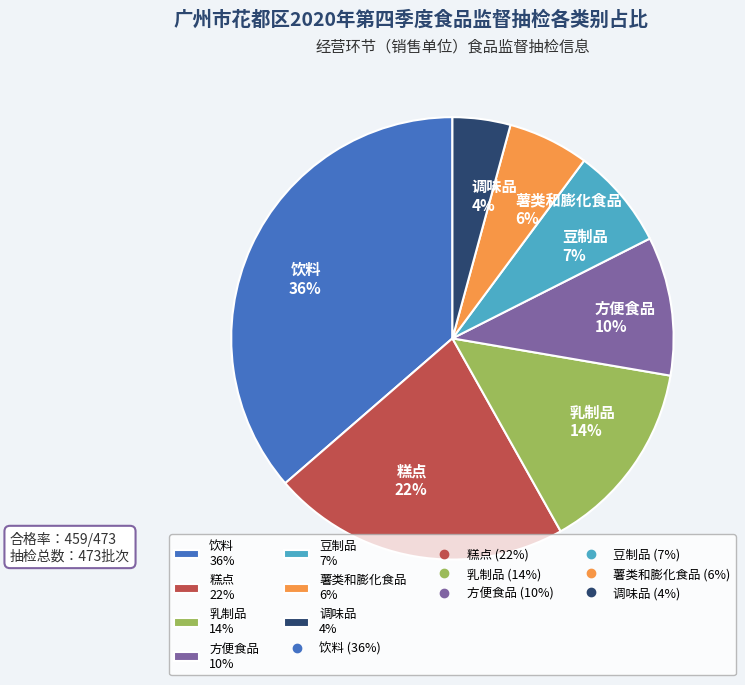

To the nearest percent, what is the average slice percentage?

14%